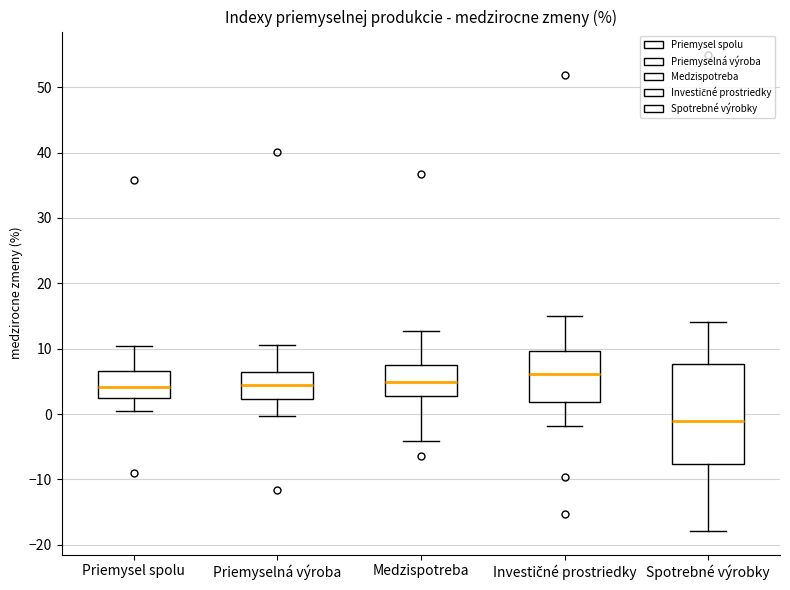

Where does the lower whisker of the box for Priemysel spolu end on the y-axis? The values are not printed on the chart, so give them approximately, as read against the axis.

1